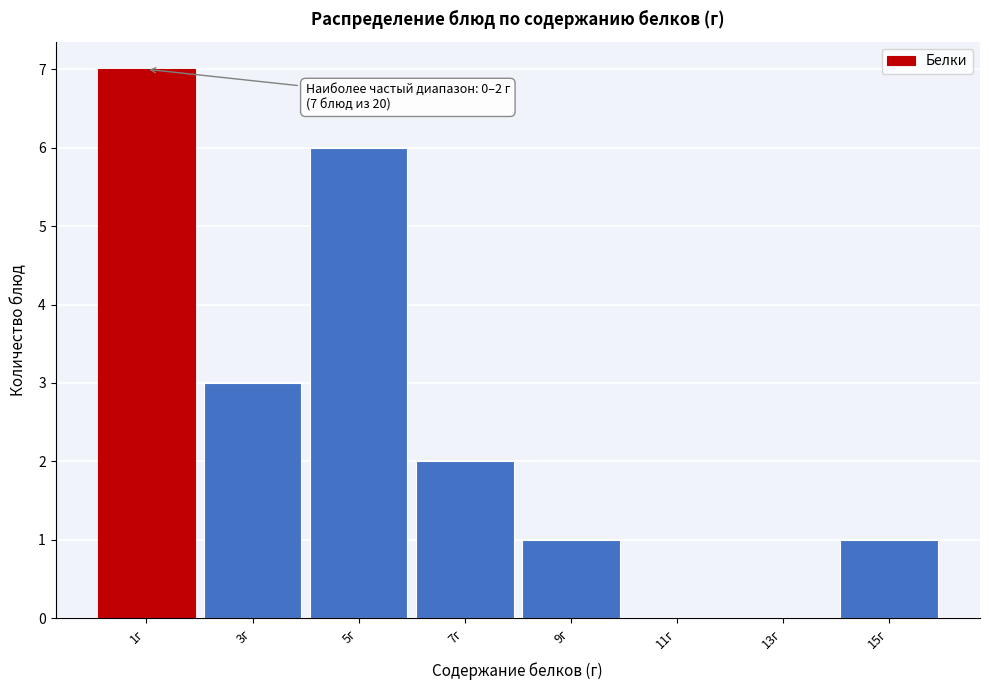

Over which range of the x-axis is the bar tallest?

0 to 2